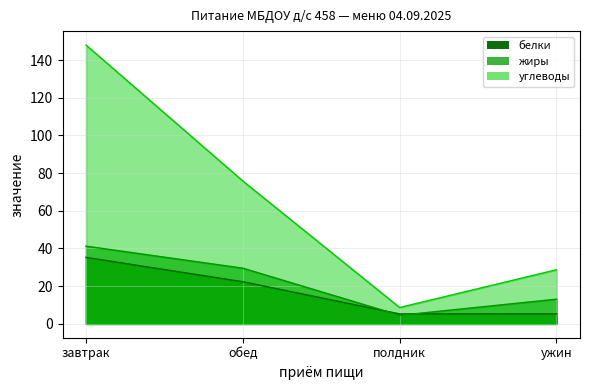

What is the difference between the maximum and minimum values in the белки series?

30.0